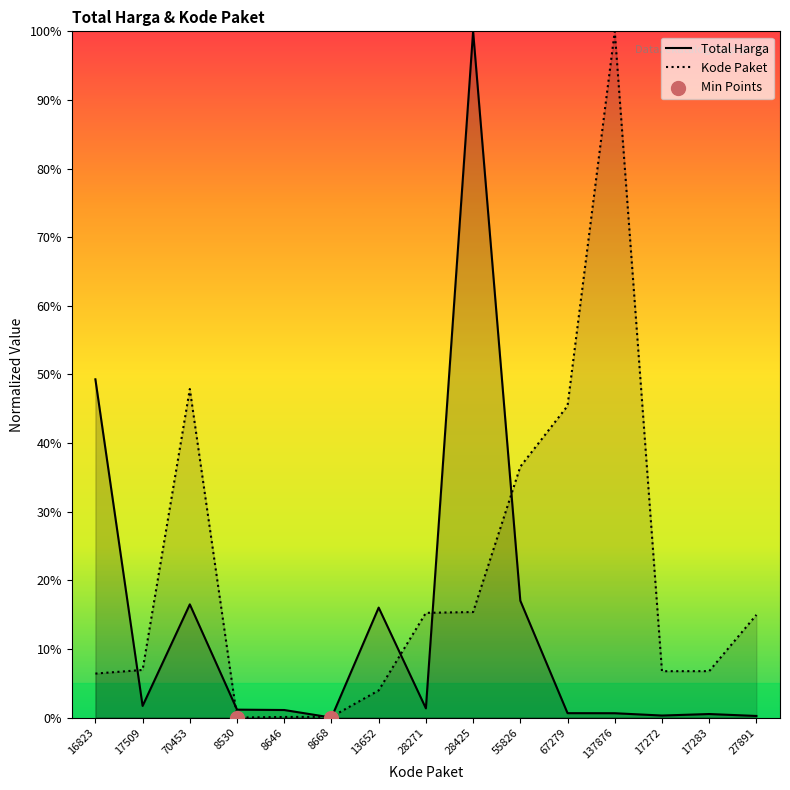

Is the value of Kode Paket at 70453 greater than the value of Total Harga at 137876?

Yes